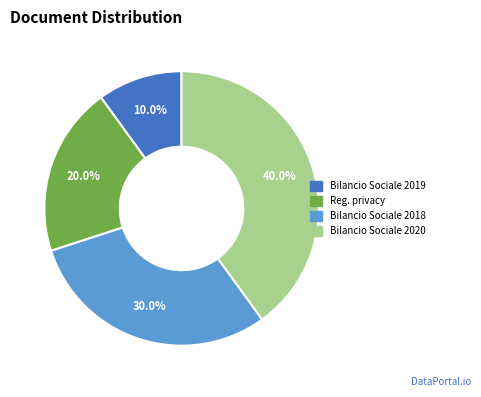

Does any single category account for the majority?

No